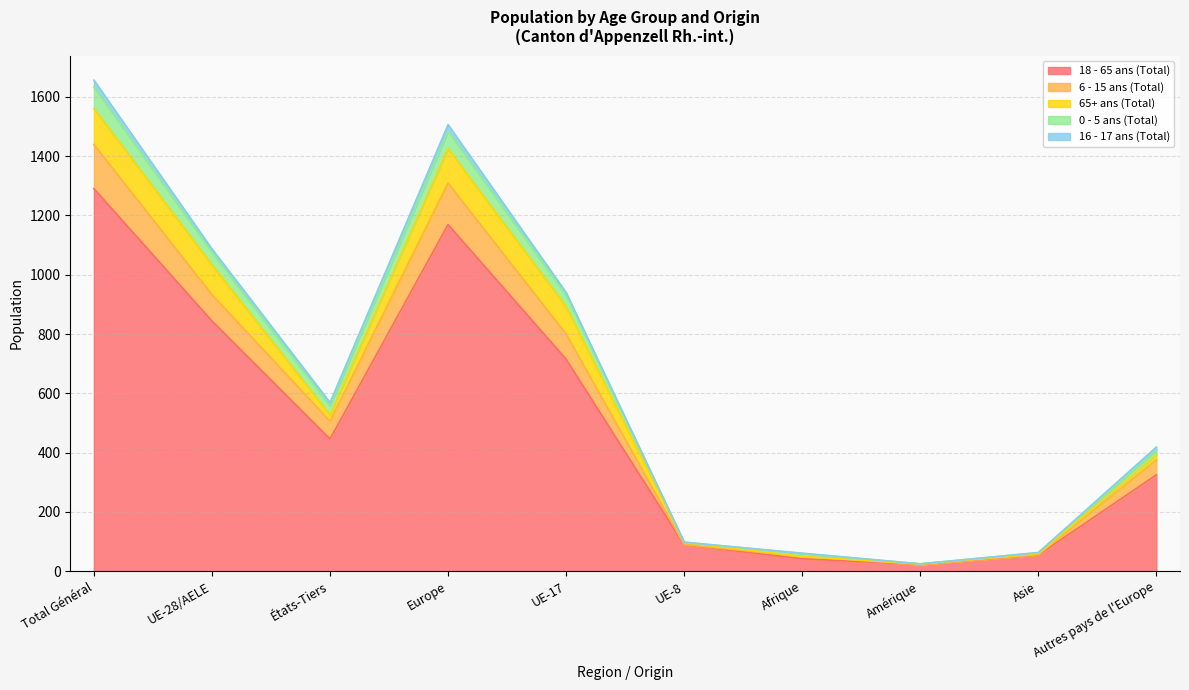

At which label does 18 - 65 ans (Total) reach its peak?

Total Général